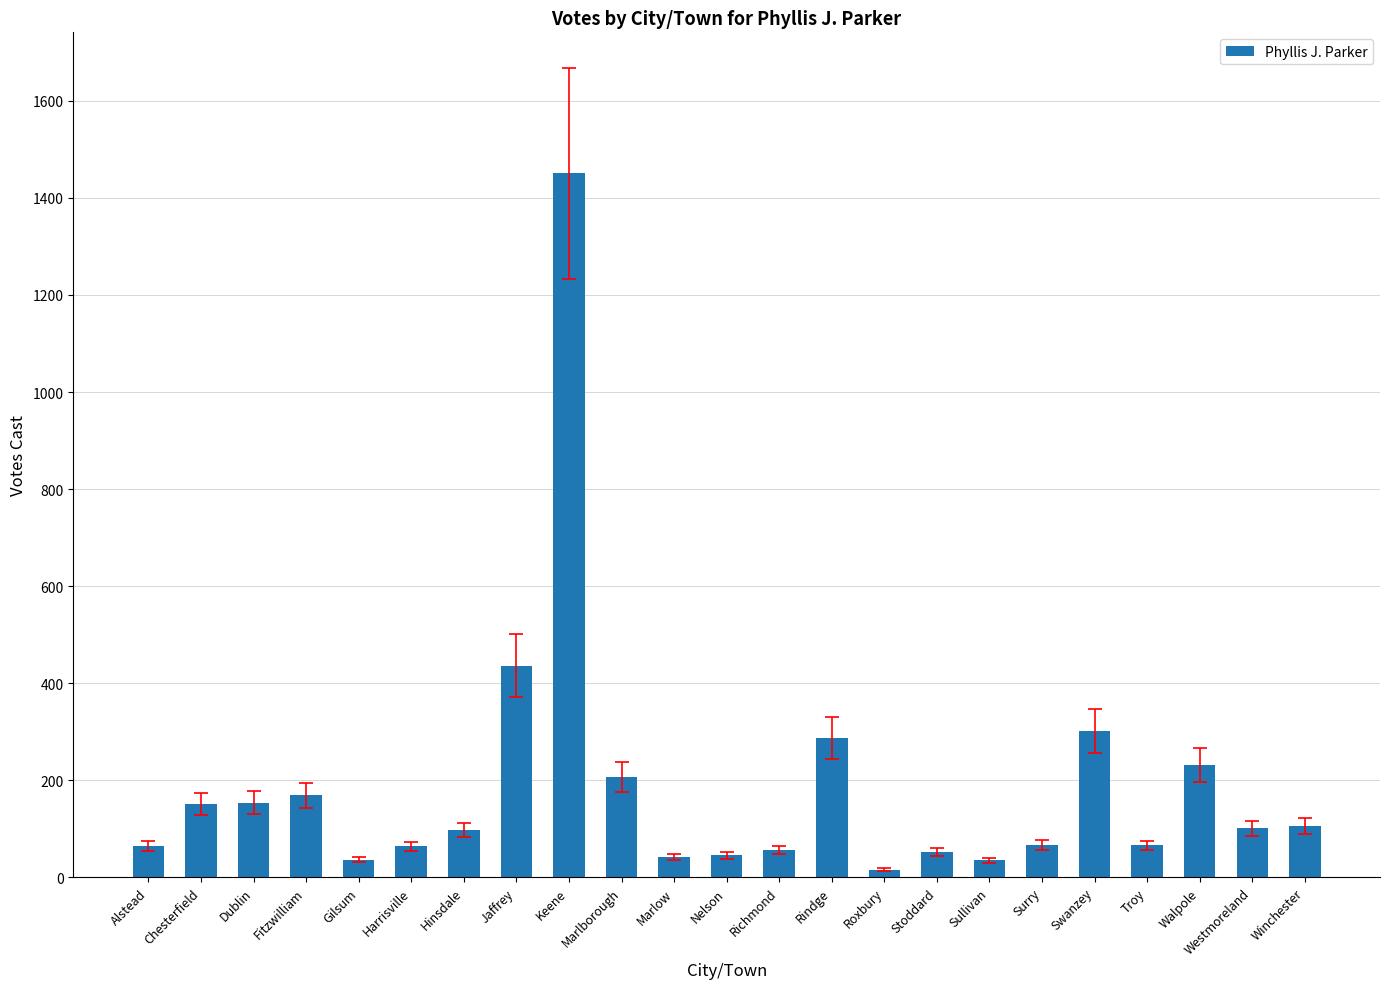

What is the greatest value displayed?

1451